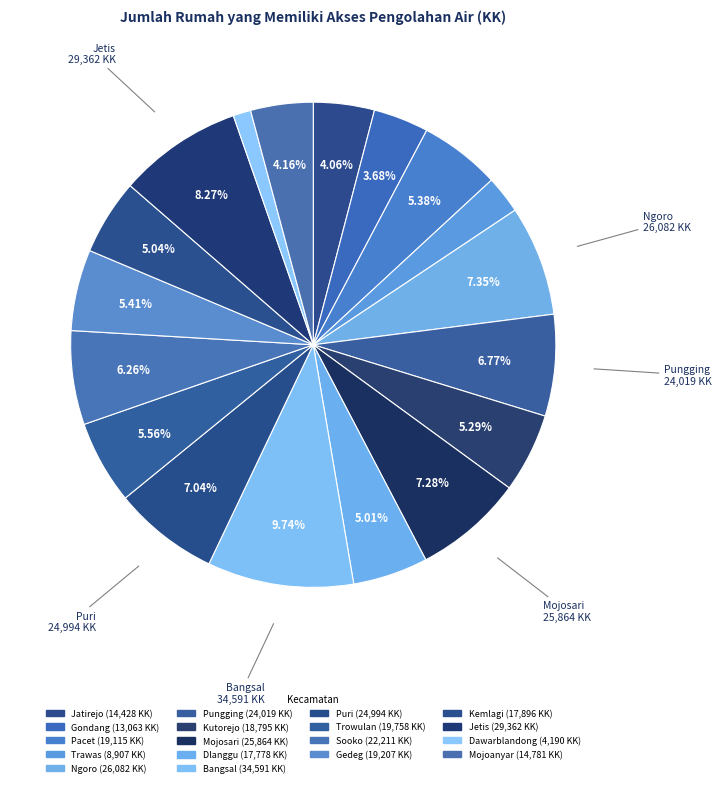

How many slices are in this pie chart?

18